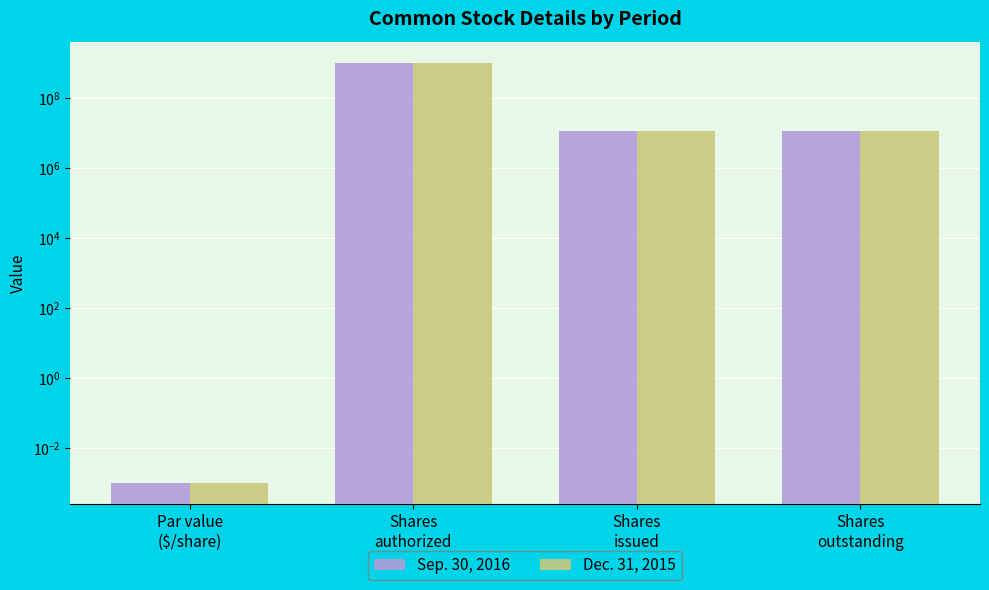

Is it true that Sep. 30, 2016 equals 1714706138.3 at Shares
authorized?

False